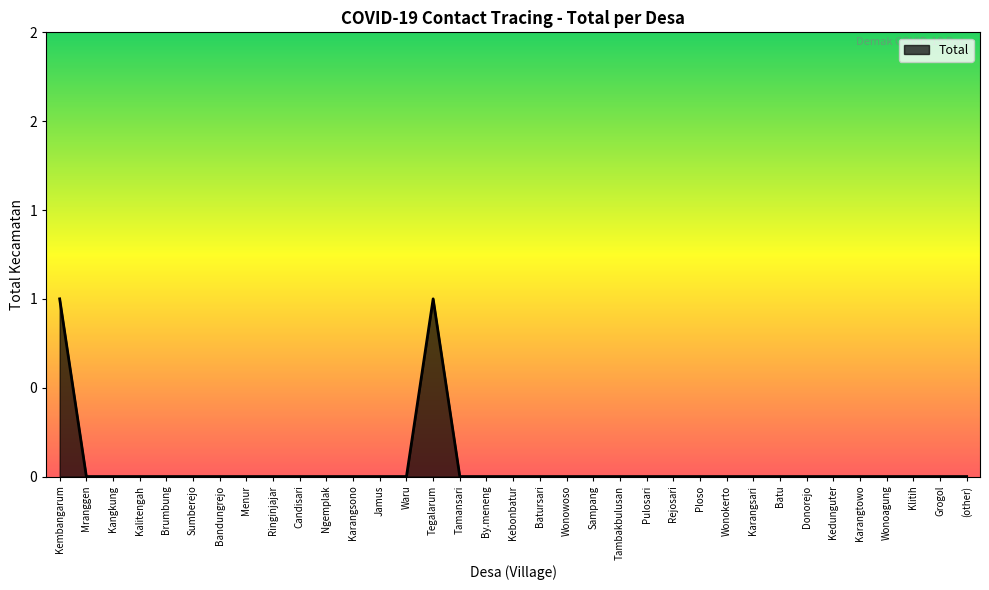

Where is the first local maximum?

Tegalarum